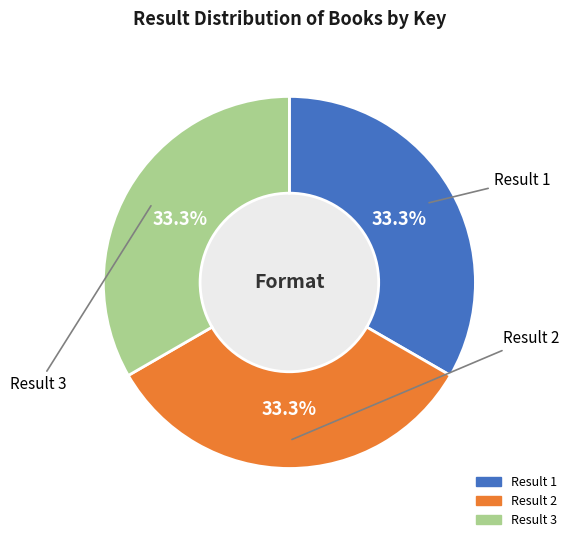

Does any single category account for the majority?

No